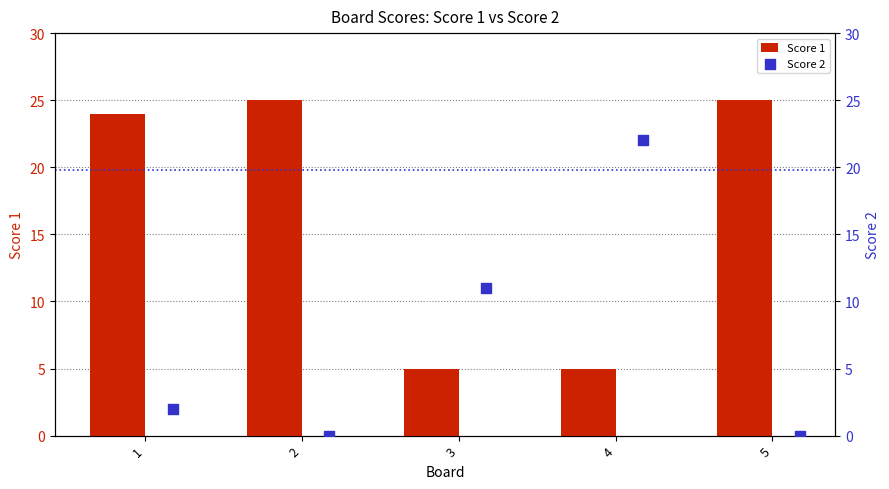

The value of Score 1 at 1 is 24. True or false?

True